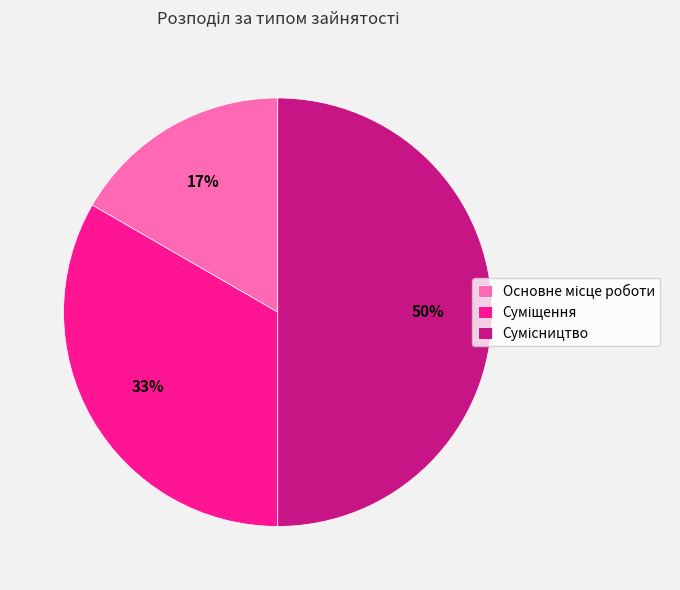

To the nearest percent, what is the average slice percentage?

33%